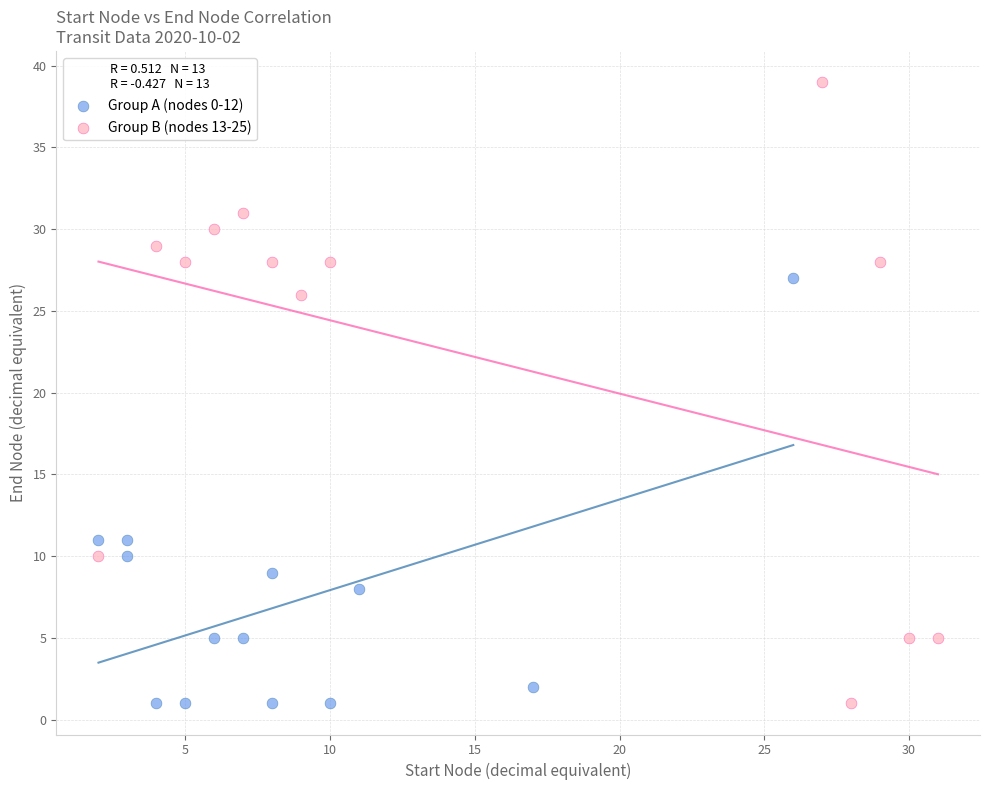

Which series has the largest Y range (max minus min)?

Group B (nodes 13-25)